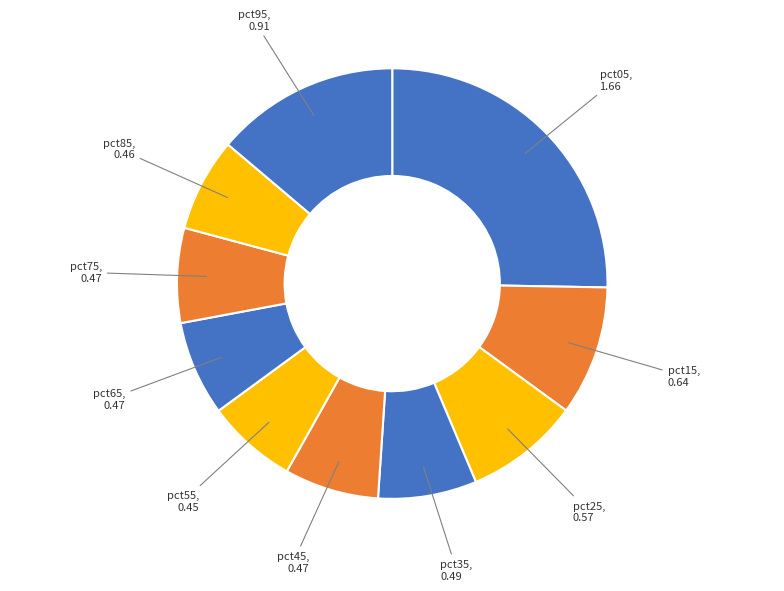

How many segments does this pie chart have?

10